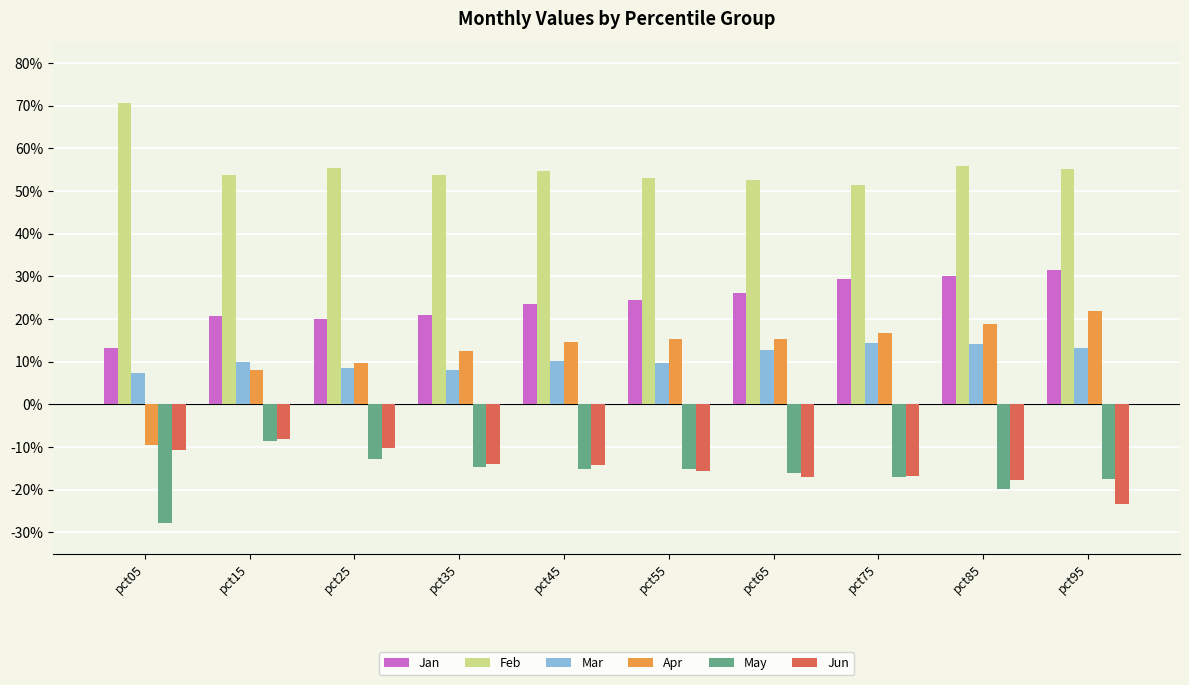

Which series has the widest spread of values?

Apr